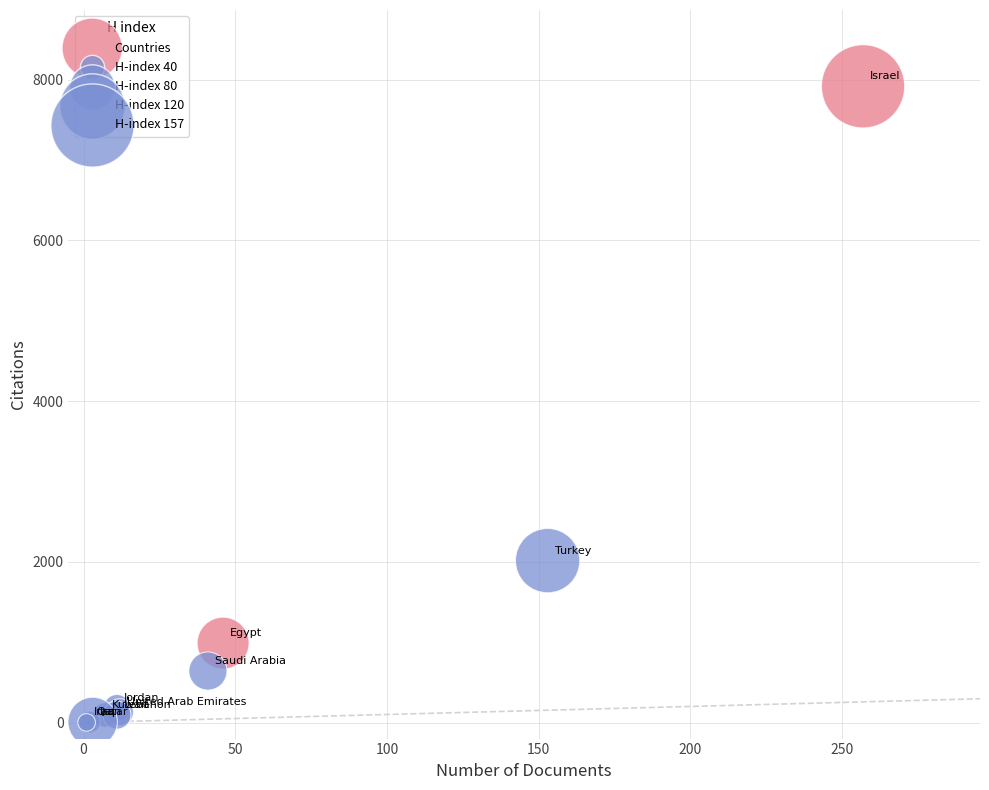

What Y value in the scatter plot is closest to 3959?

2015